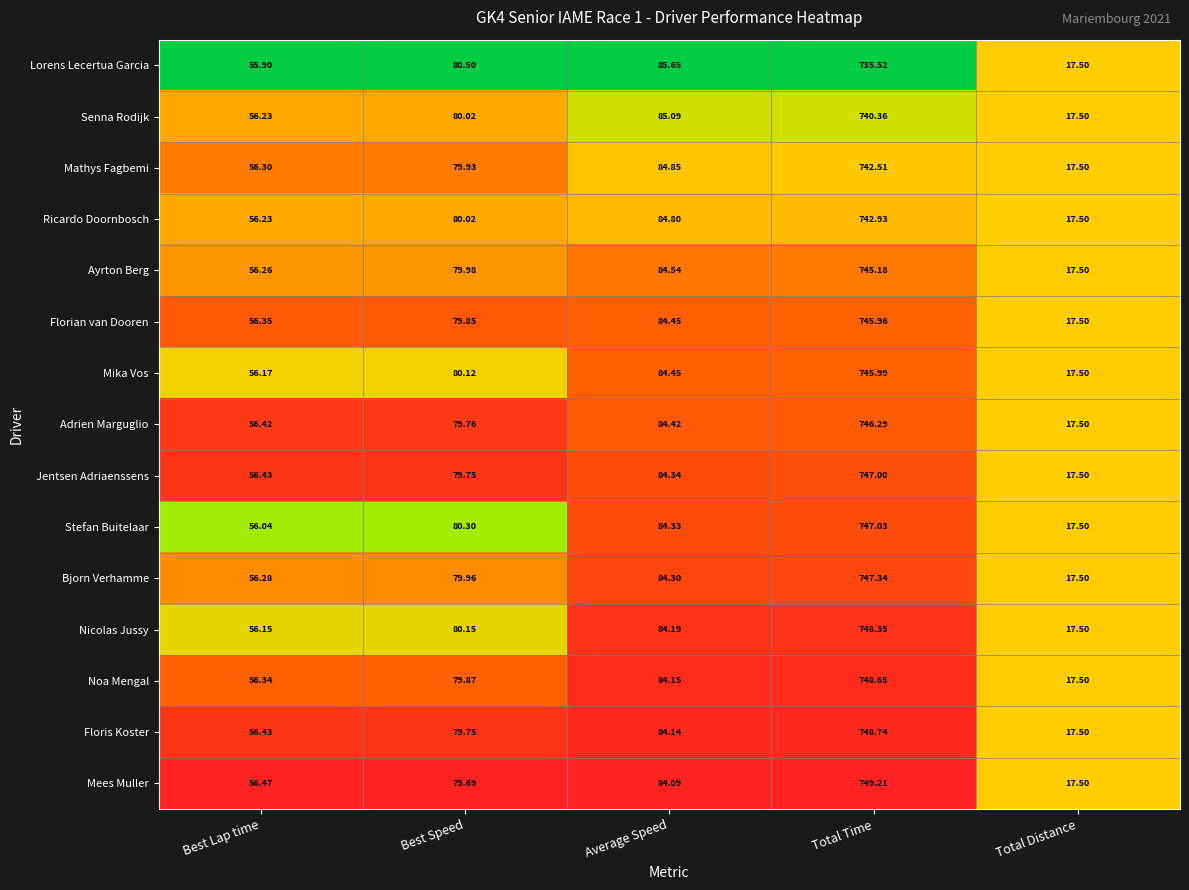

At which category is the sum across all series the highest?

Total Time